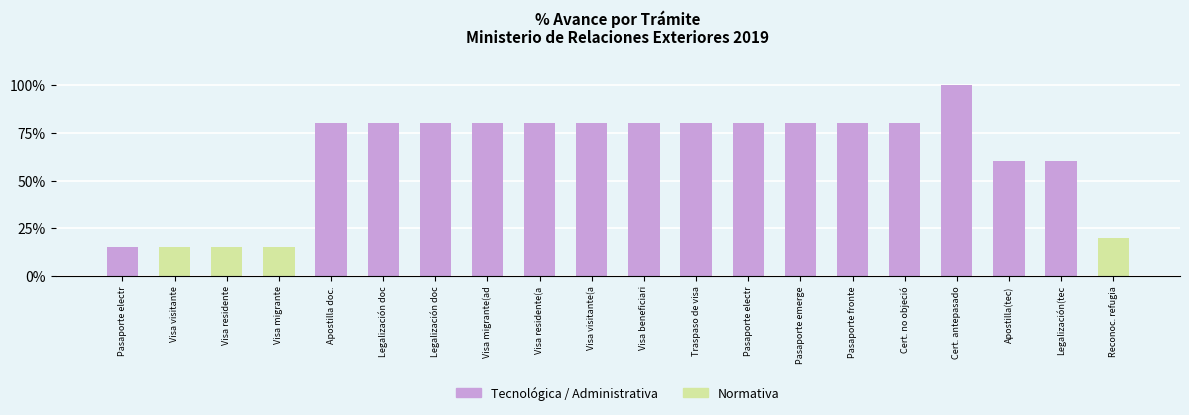

Which series has the widest spread of values?

Tecnológica / Administrativa